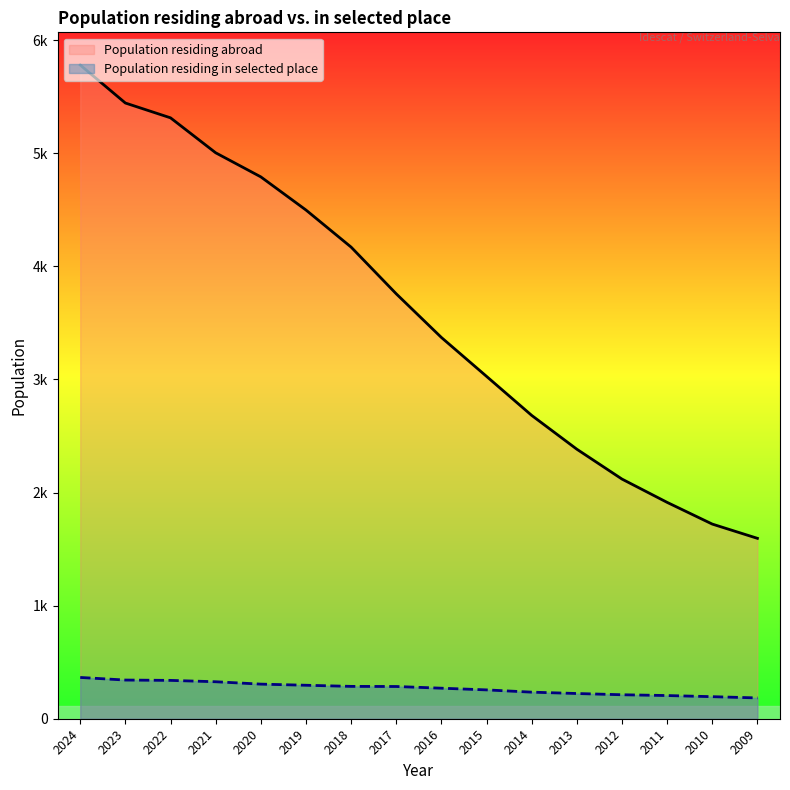

Between 2012 and 2010, which series saw the biggest shift?

Population residing abroad